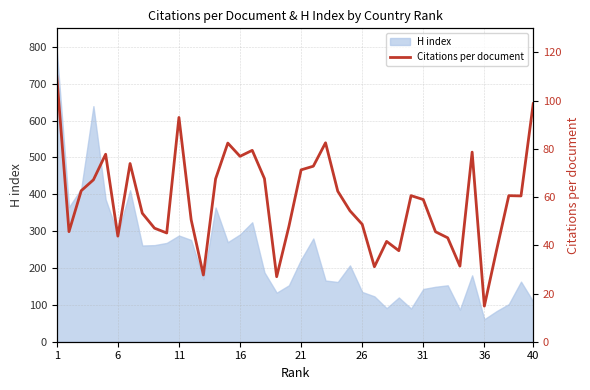

What is the minimum value for H index?

61